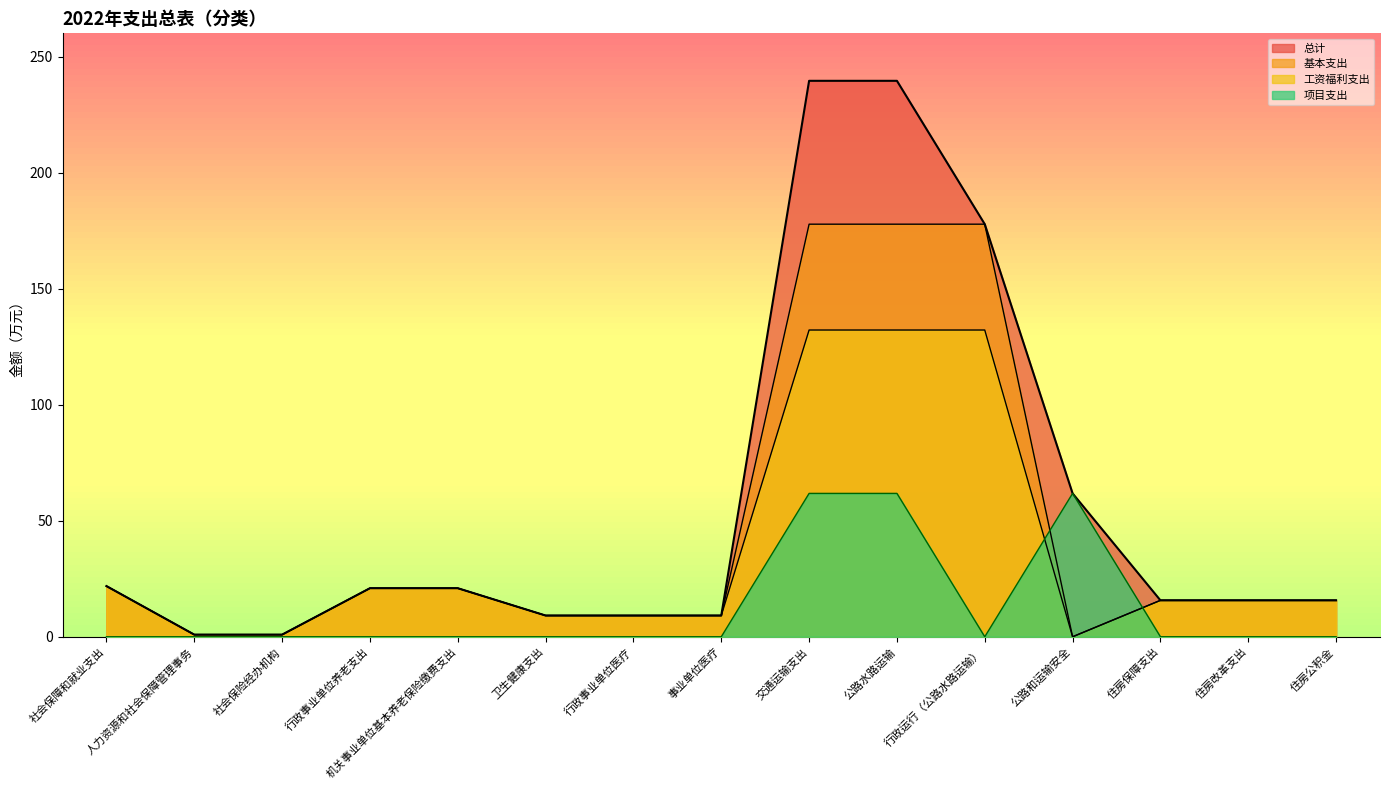

Count the number of data series in this chart.

4